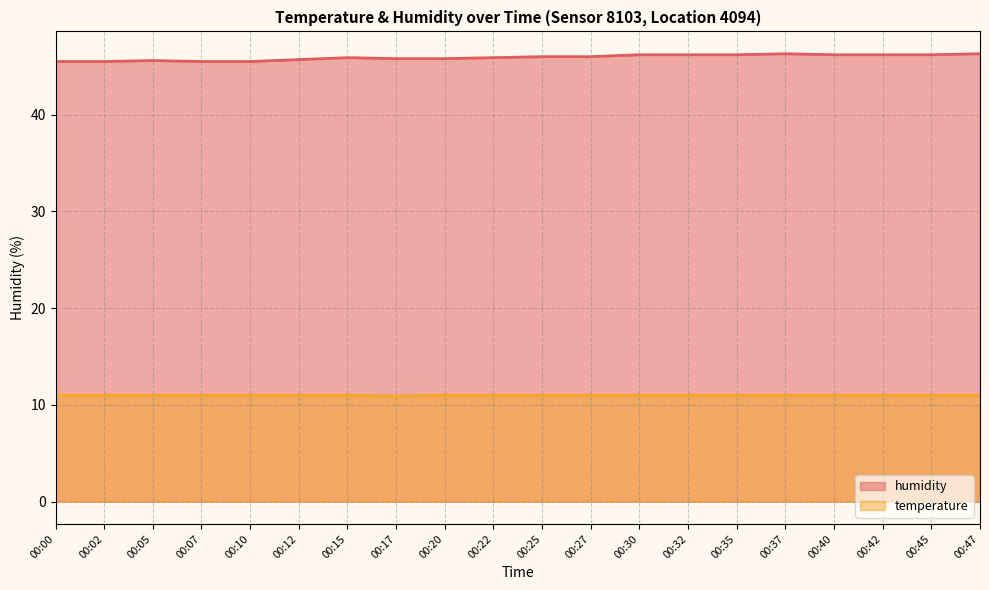

Reading left to right, extract all data points from this chart.

temperature: 00:00=11.0	00:02=11.0	00:05=11.0	00:07=11.0	00:10=11.0	00:12=11.0	00:15=11.0	00:17=10.9	00:20=11.0	00:22=11.0	00:25=11.0	00:27=11.0	00:30=11.0	00:32=11.0	00:35=11.0	00:37=11.0	00:40=11.0	00:42=11.0	00:45=11.0	00:47=11.0
humidity: 00:00=45.5	00:02=45.5	00:05=45.6	00:07=45.5	00:10=45.5	00:12=45.7	00:15=45.9	00:17=45.8	00:20=45.8	00:22=45.9	00:25=46.0	00:27=46.0	00:30=46.2	00:32=46.2	00:35=46.2	00:37=46.3	00:40=46.2	00:42=46.2	00:45=46.2	00:47=46.3